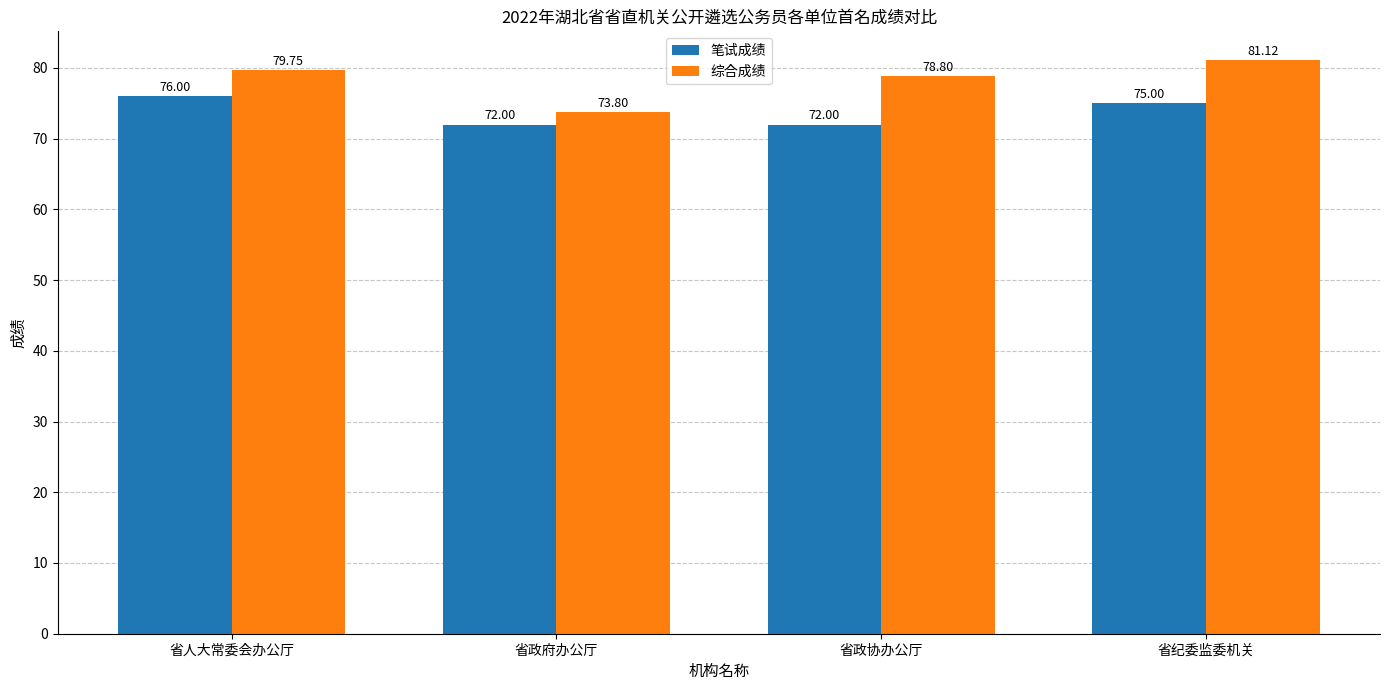

At how many categories does at least one series exceed 75?

3